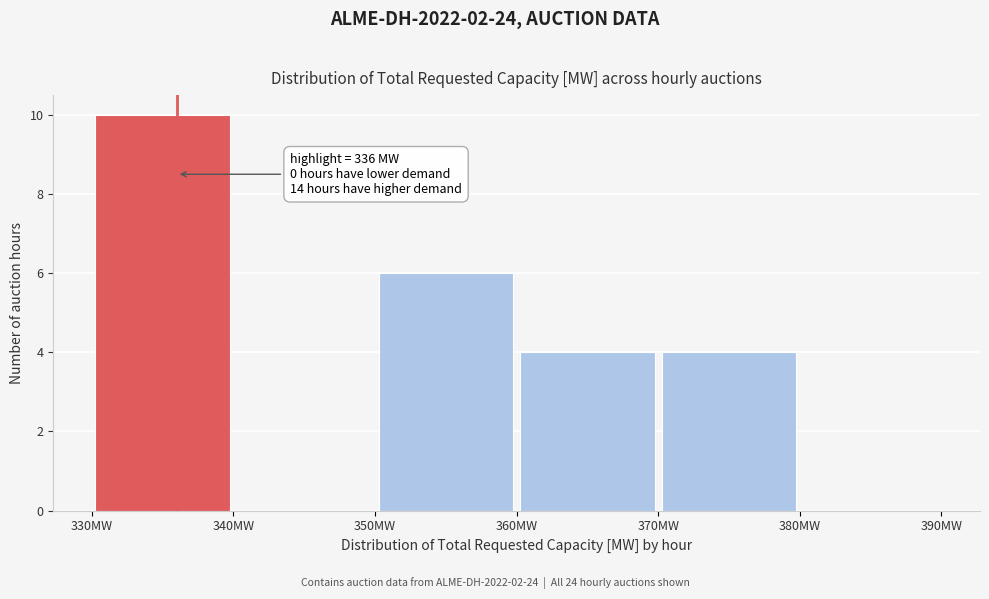

Which range on the x-axis has the tallest bar?

330 to 340